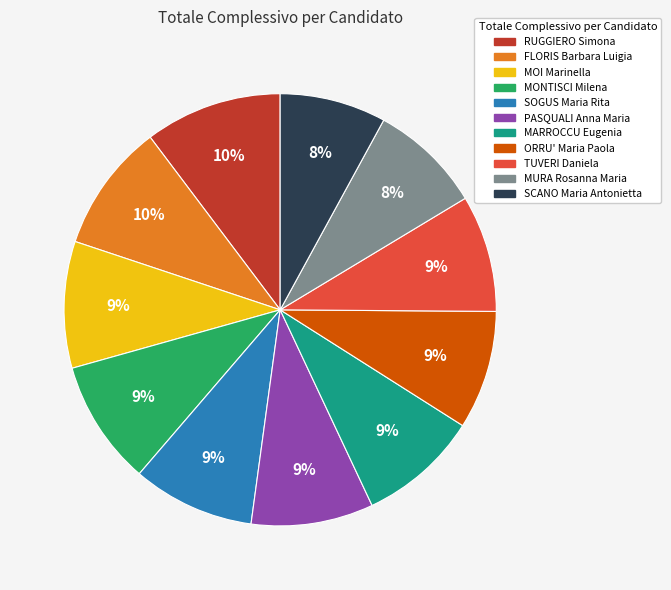

Is there any slice that represents more than half of the pie?

No